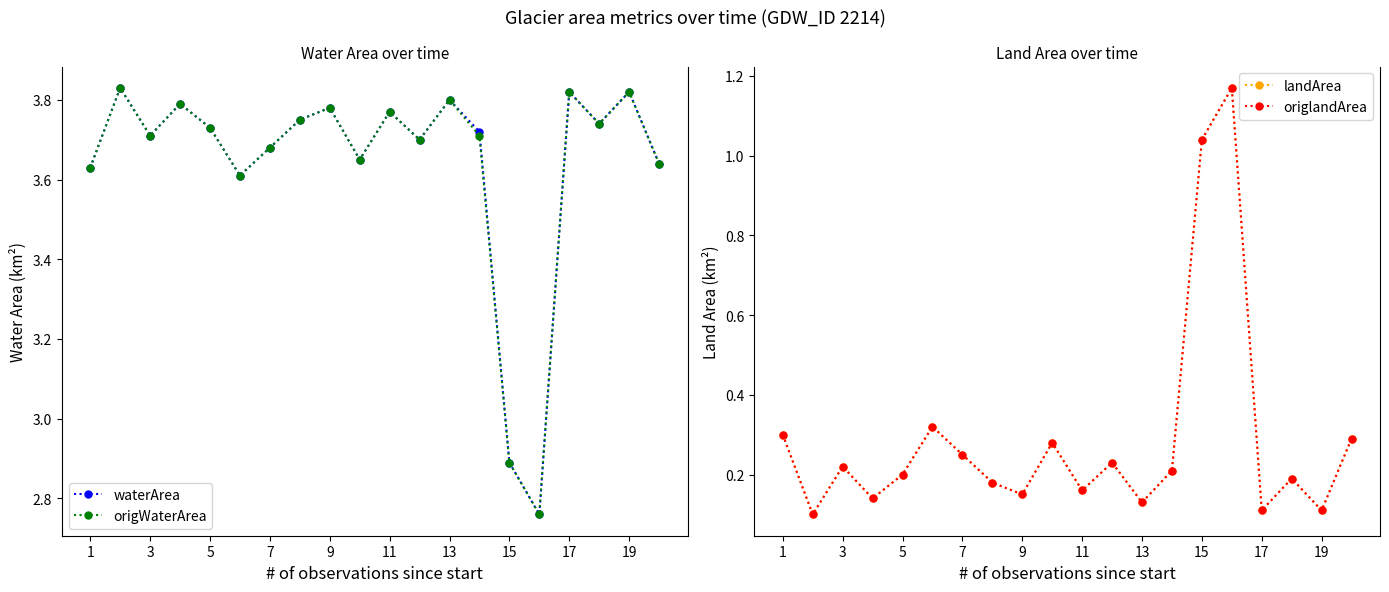

Does the chart display data point markers on the line(s)?

Yes